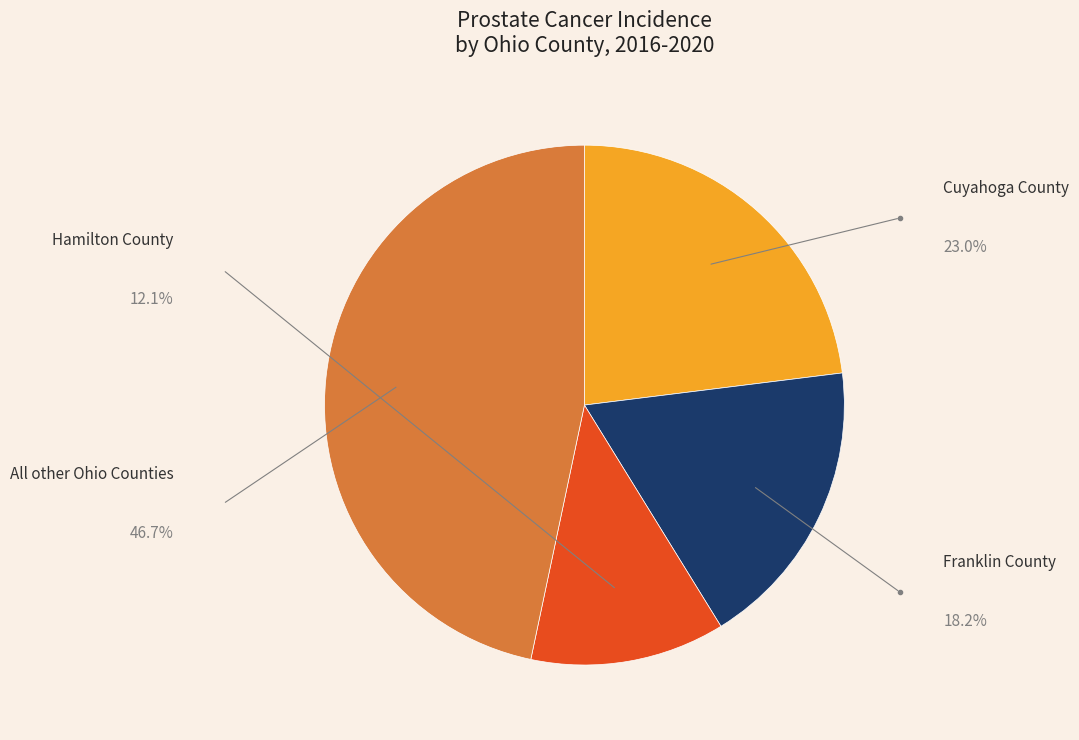

Is there any slice that represents more than half of the pie?

No